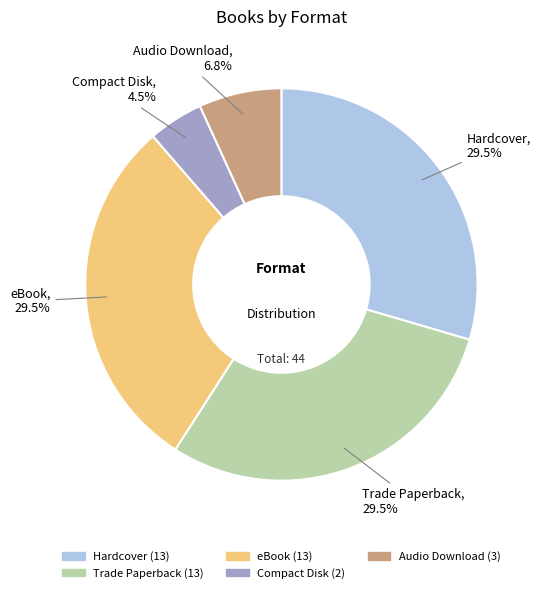

Is there a majority slice in this chart?

No